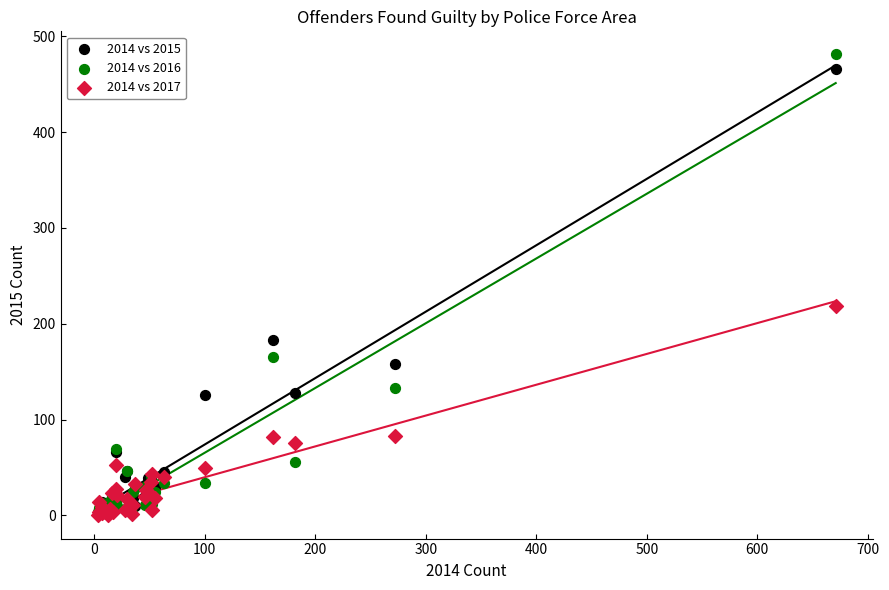

Which series contains the highest Y value?

2014 vs 2016